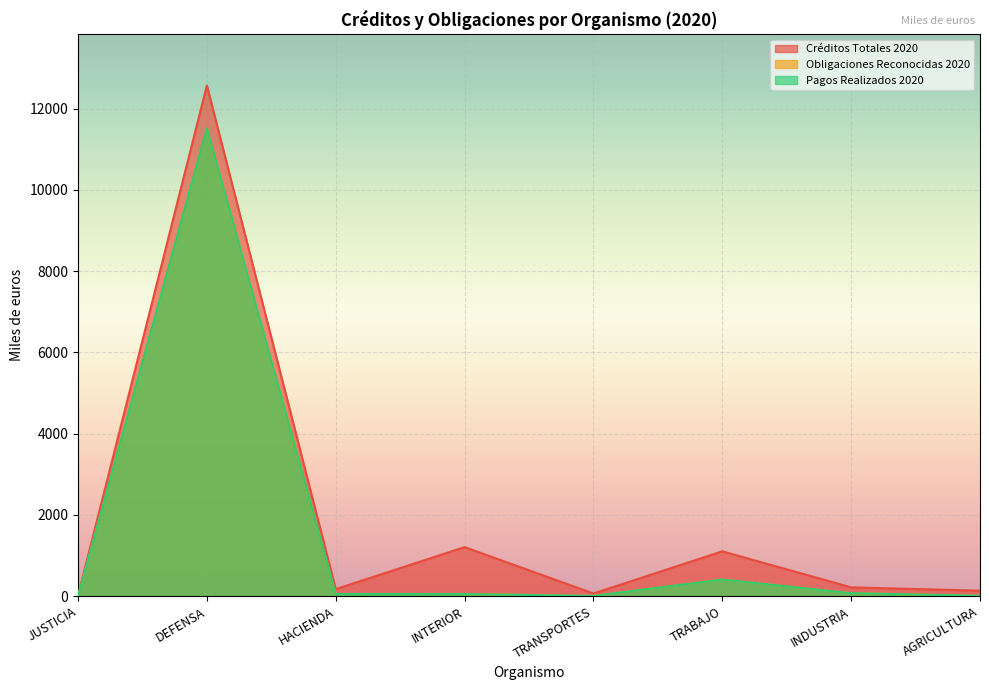

Is it true that Pagos Realizados 2020 equals 52 at INTERIOR?

True